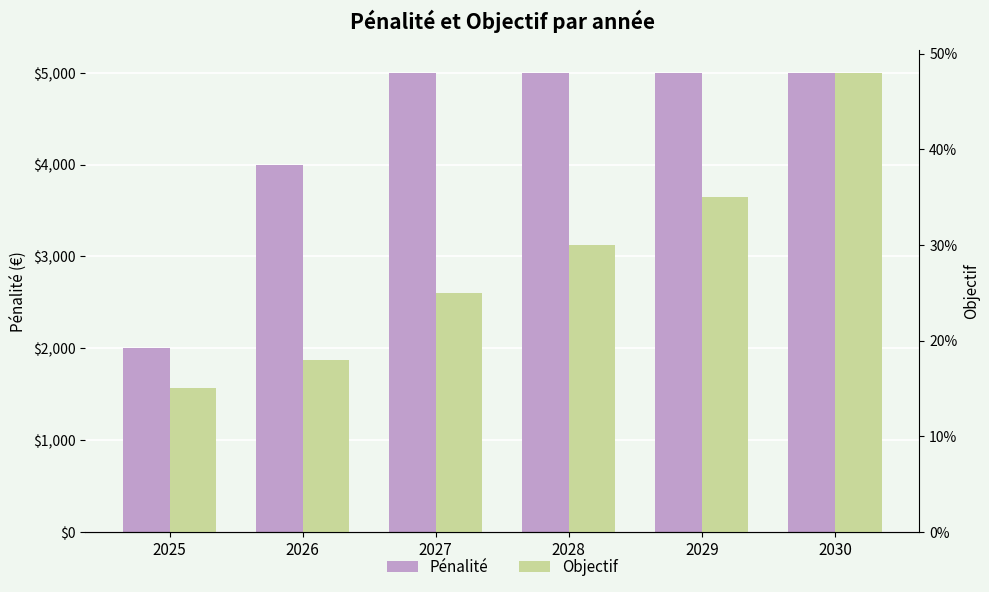

How many series are shown in this chart?

2